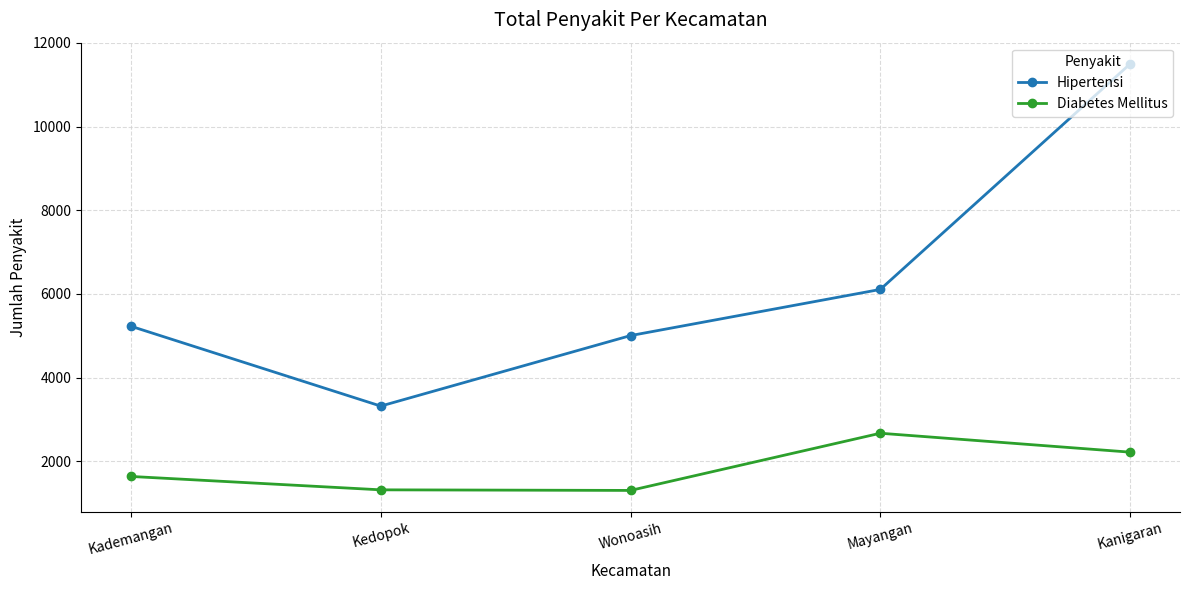

What is the difference between the Diabetes Mellitus values at Kanigaran and Mayangan?

452